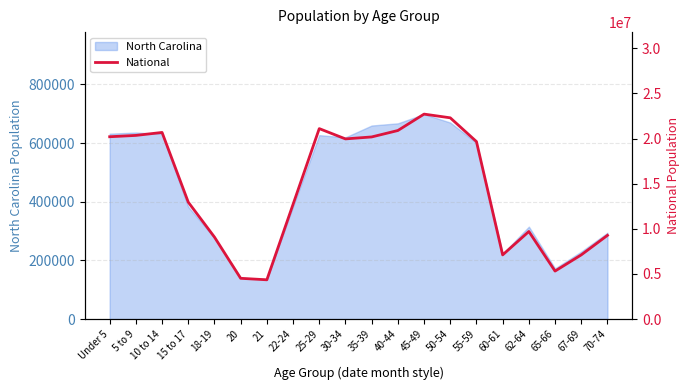

What is the label of the 9th point from the left?

25-29